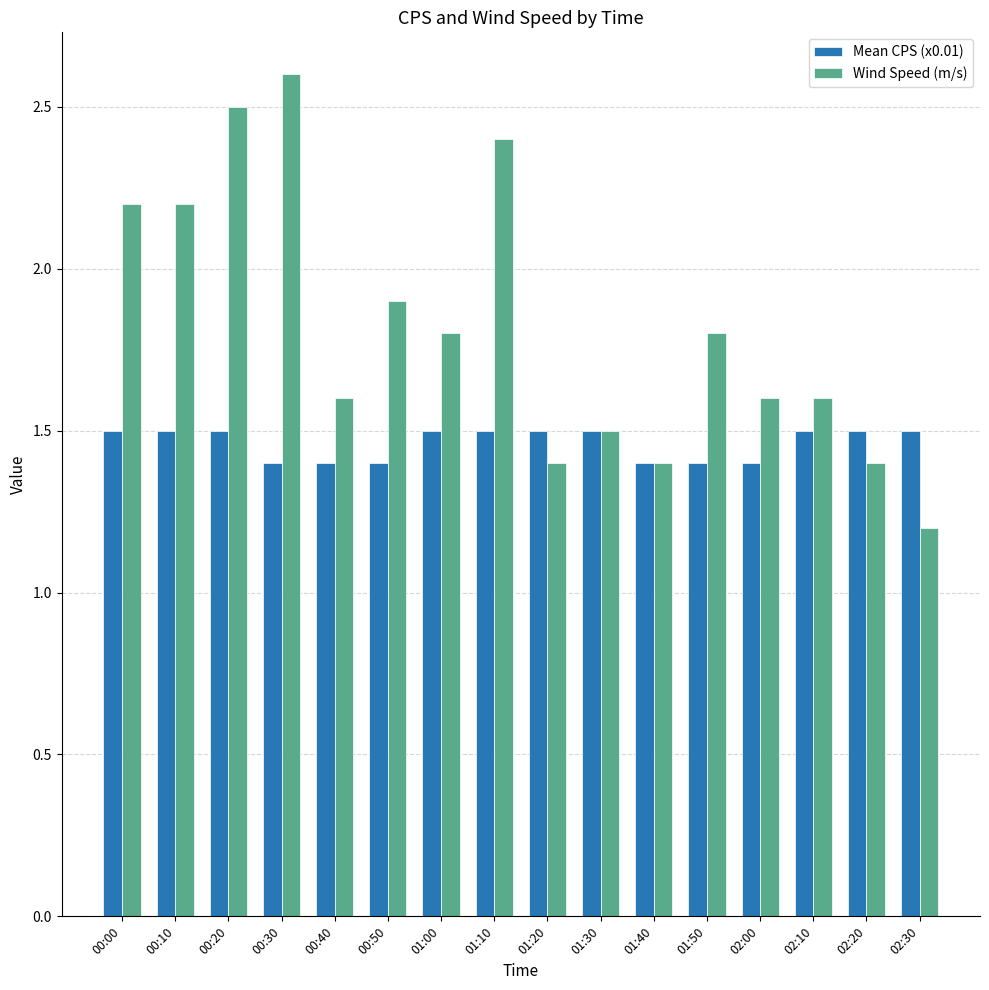

At how many categories does at least one series exceed 1?

16